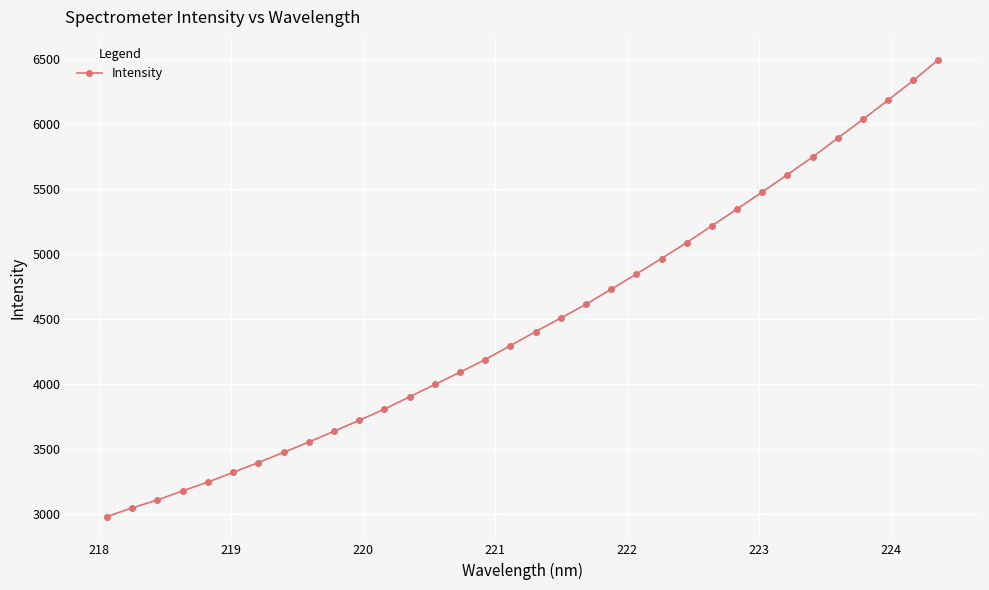

What is the average value?

4482.0